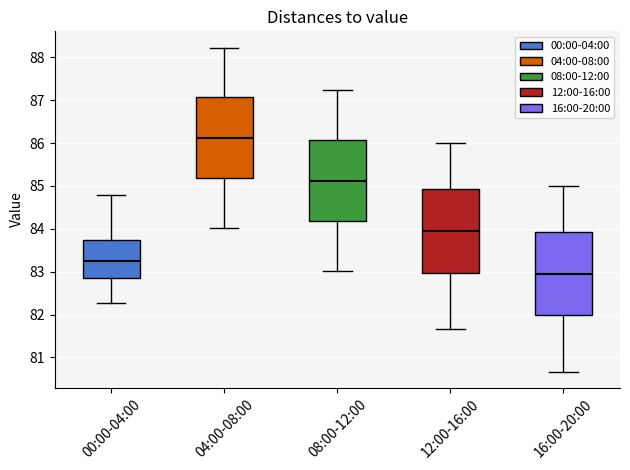

Which box's median line is the highest?

04:00-08:00